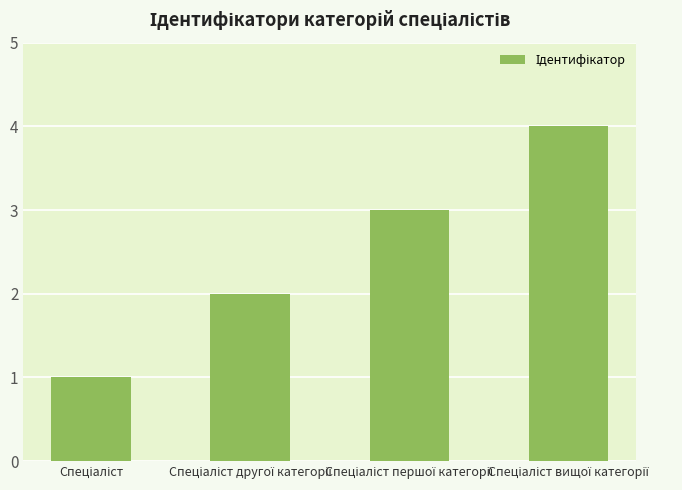

What is the value of the 2nd bar from the left?

2